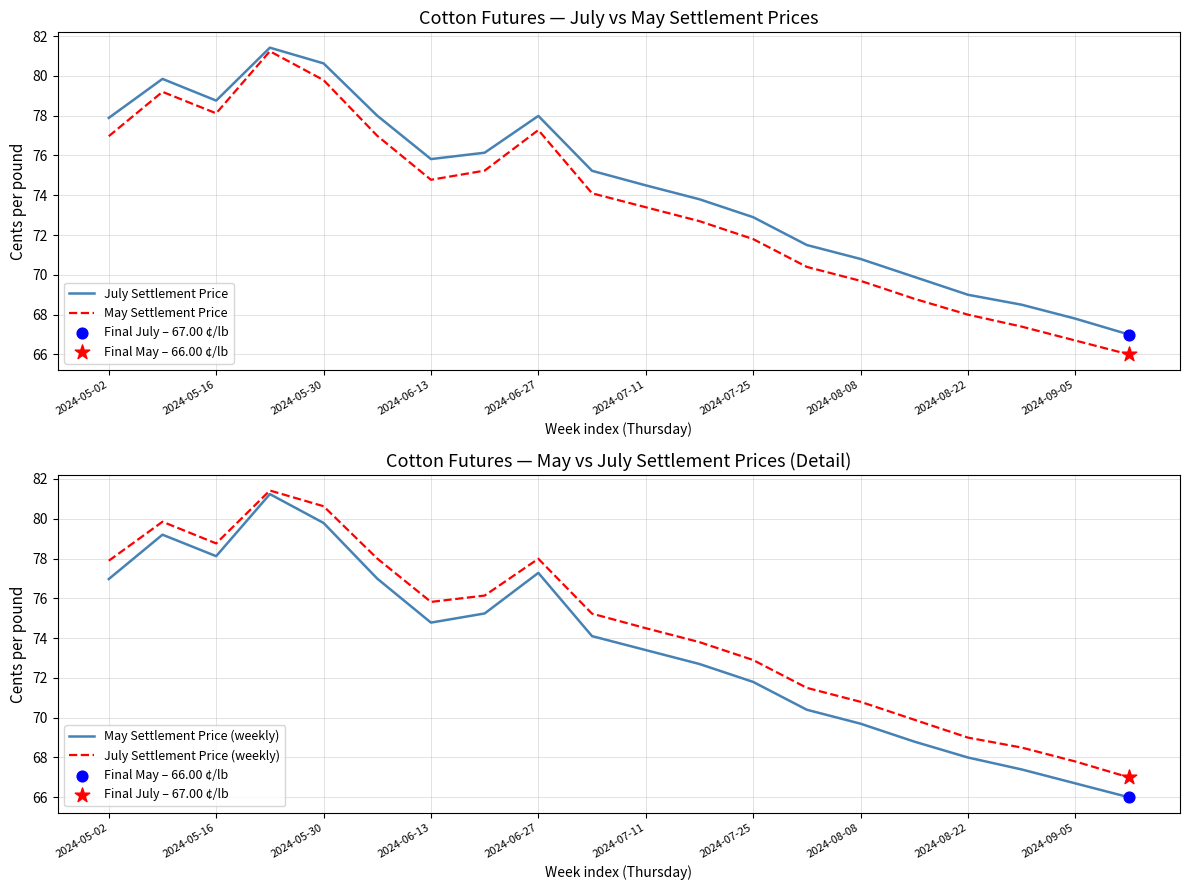

Which series reaches the minimum Y coordinate?

May Settlement Price